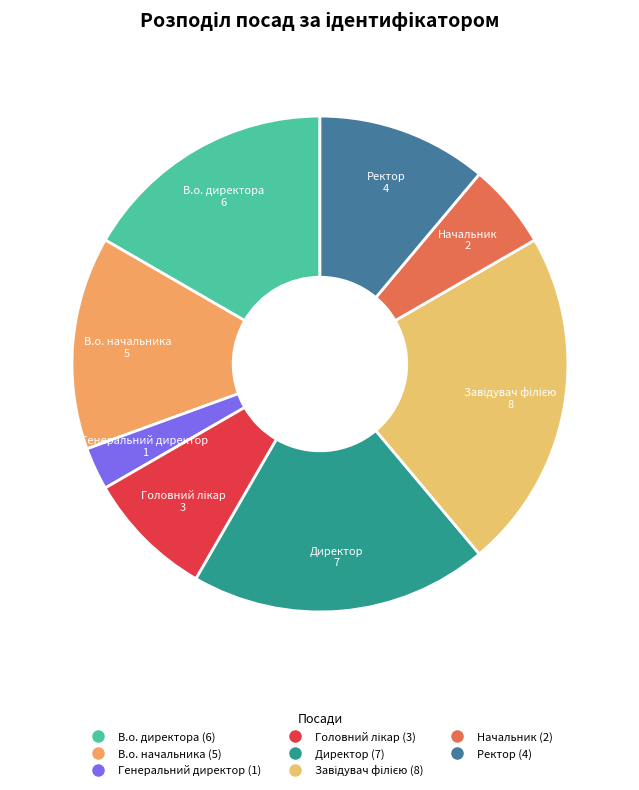

True or false: Начальник accounts for 16% of the total.

False